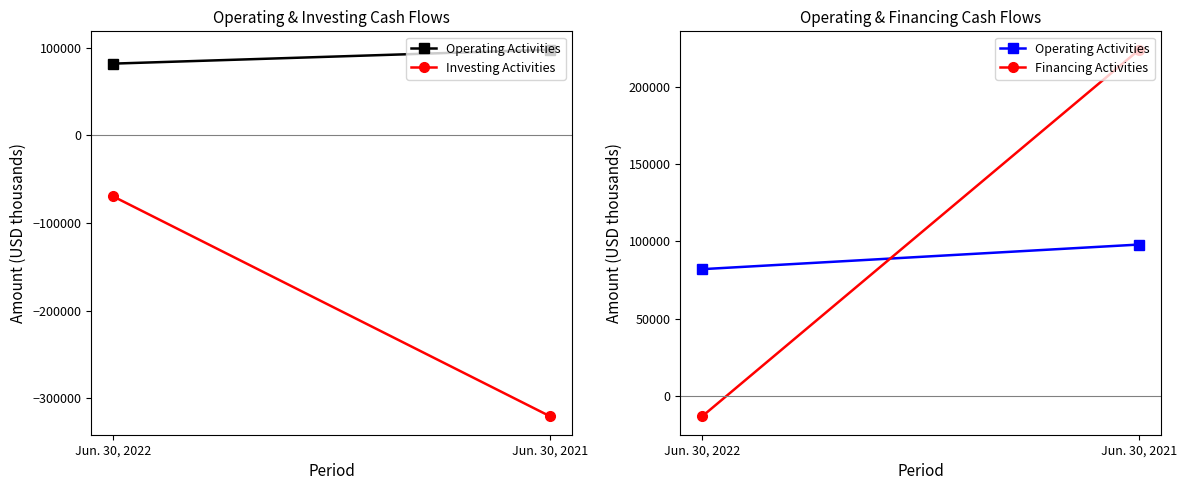

Between Jun. 30, 2021 and Jun. 30, 2022, which is larger?

Jun. 30, 2021